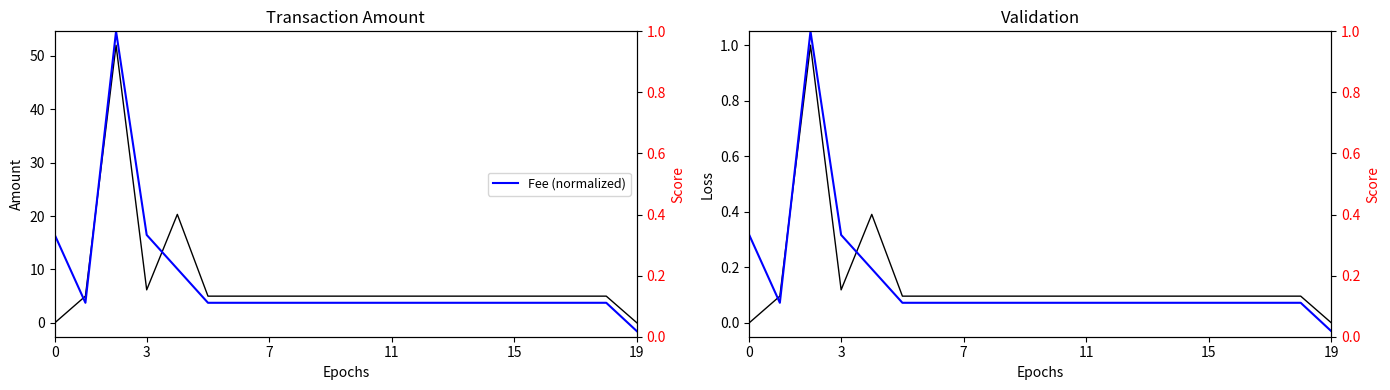

What is the total value across all series at 10?

5.2